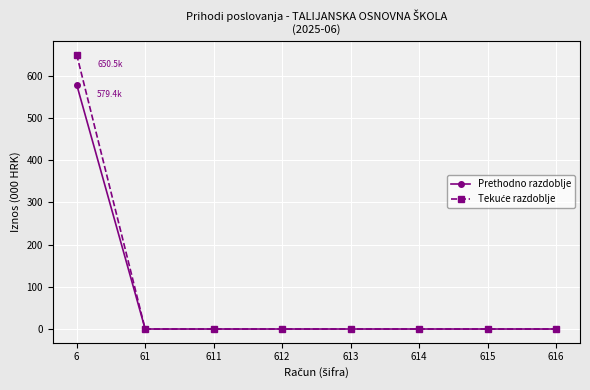

The Prethodno razdoblje series shows 0.0 at 612. True or false?

True